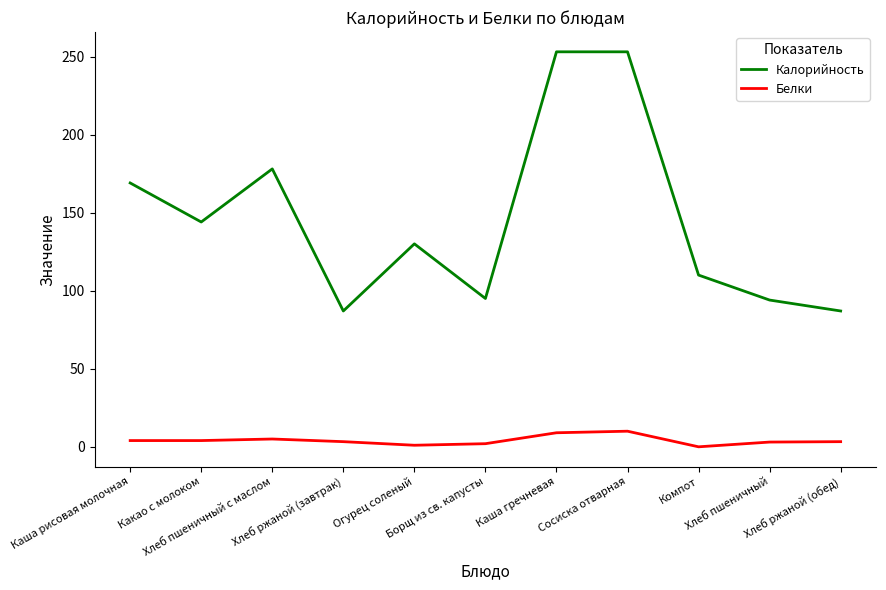

True or false: Калорийность and Белки cross at least once.

False